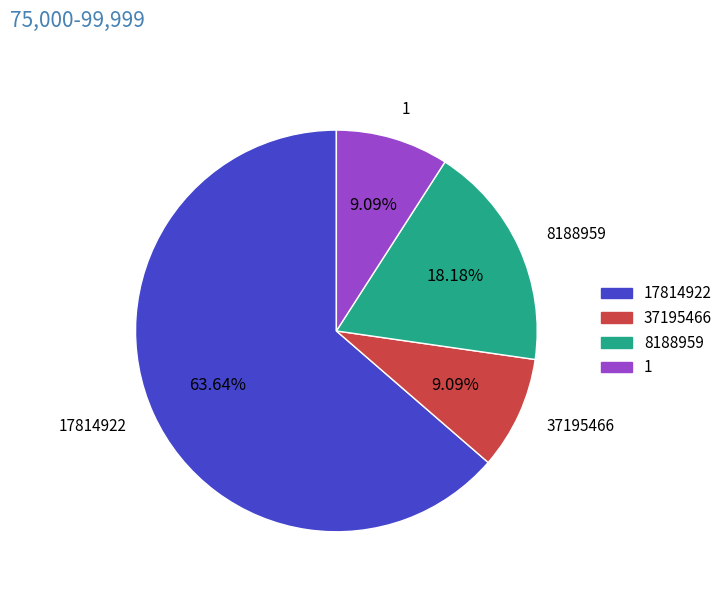

Which has a higher value, 8188959 or 37195466?

8188959